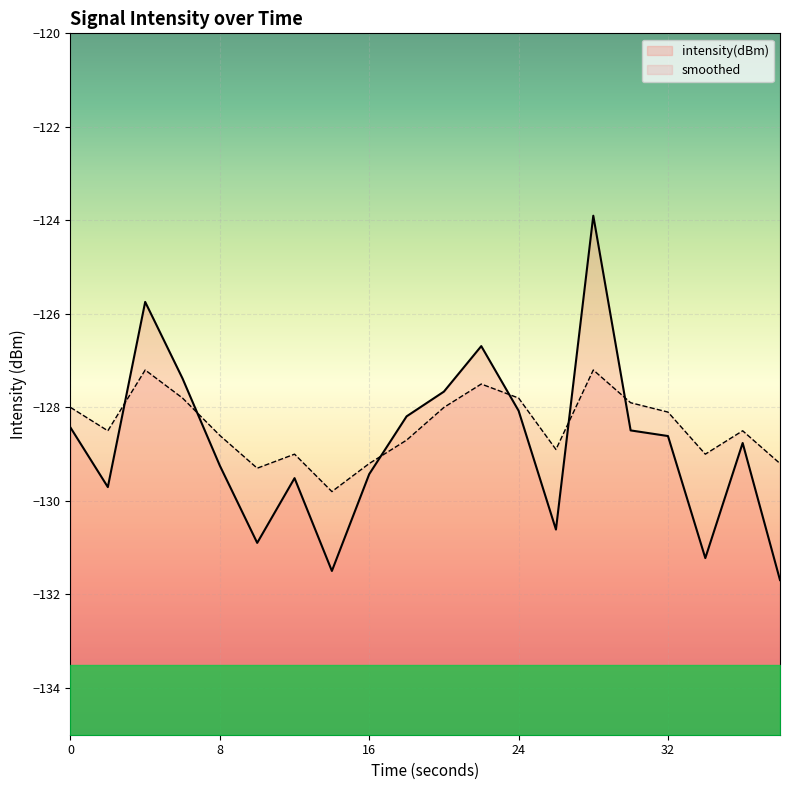

Is it true that intensity(dBm) equals -126.7 at 22?

True